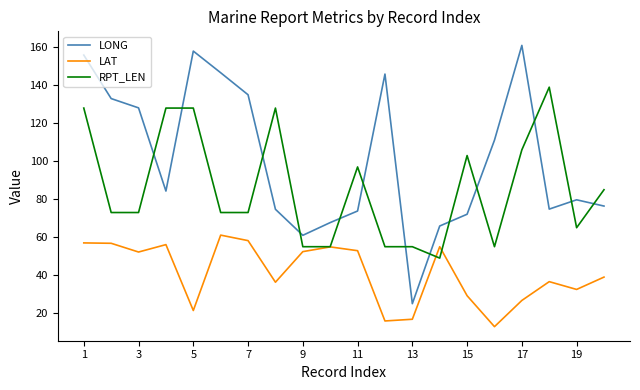

True or false: LONG and LAT cross at least once.

False